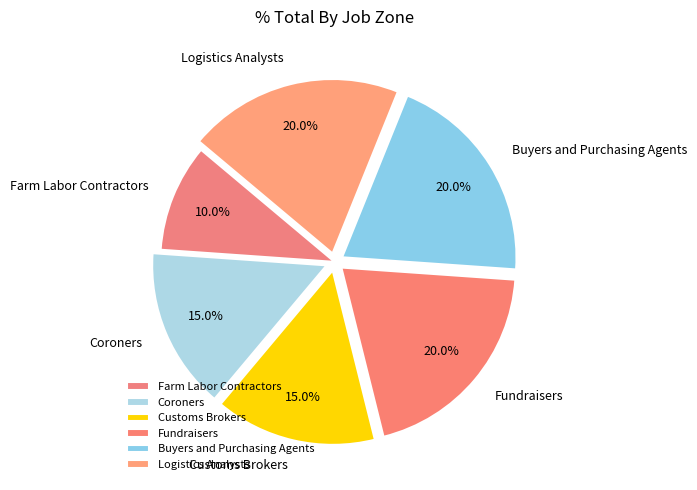

To the nearest percent, what is the difference between the largest and smallest slice percentages?

10%